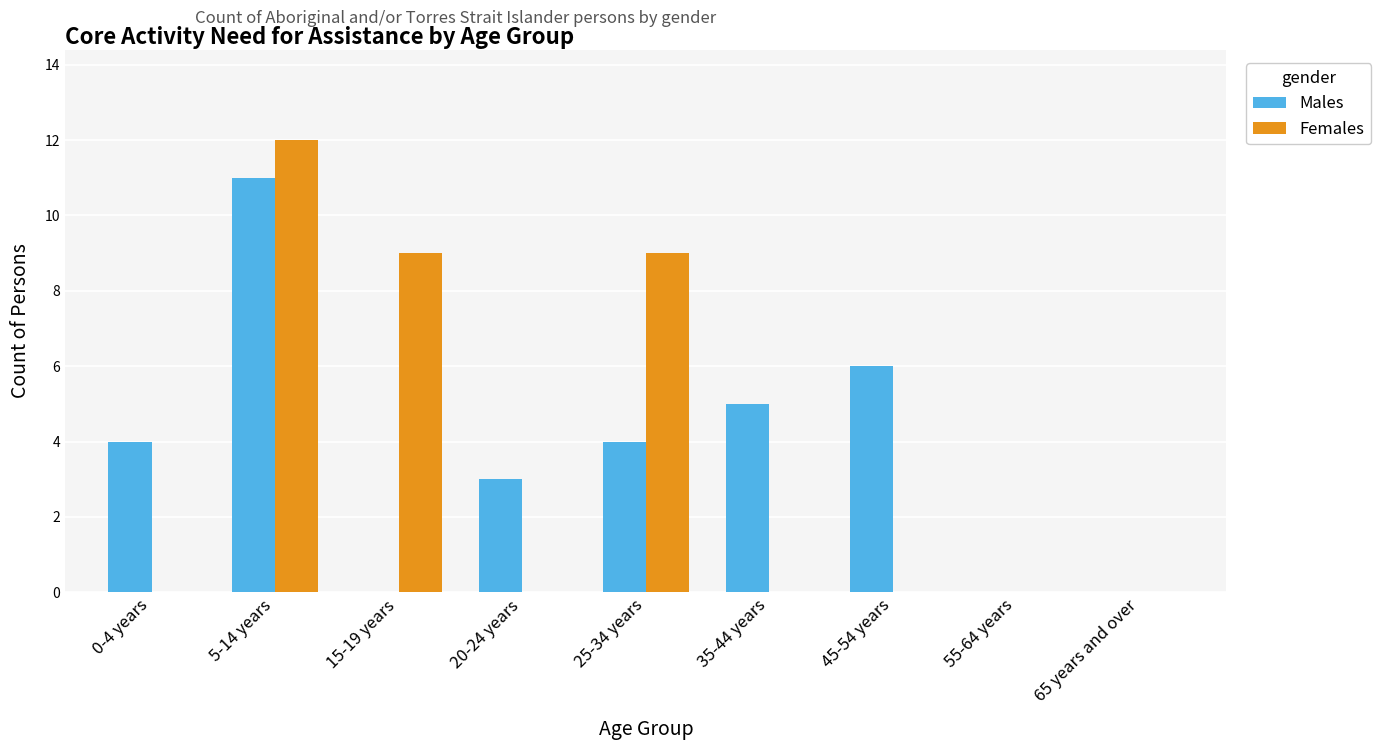

What is the sum of the Females values at 25-34 years and 55-64 years?

9